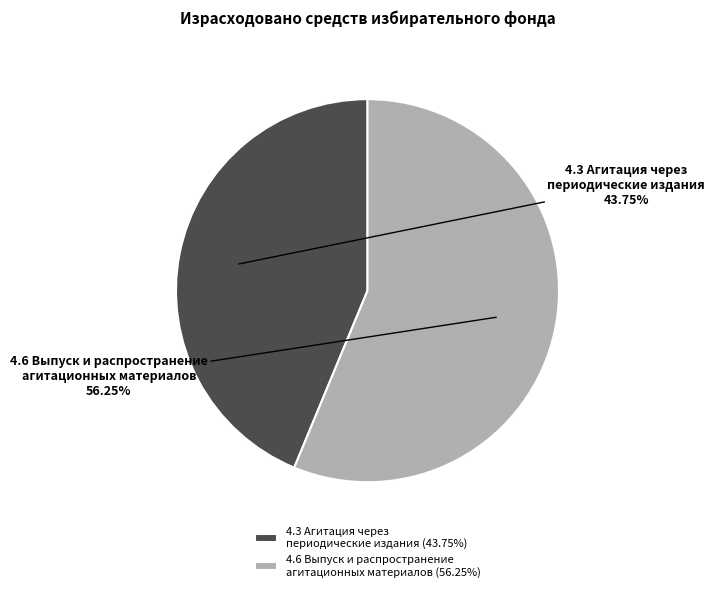

Do 4.3 Агитация через периодические издания and 4.6 Выпуск и распространение агитационных материалов together represent more than half of the pie?

Yes